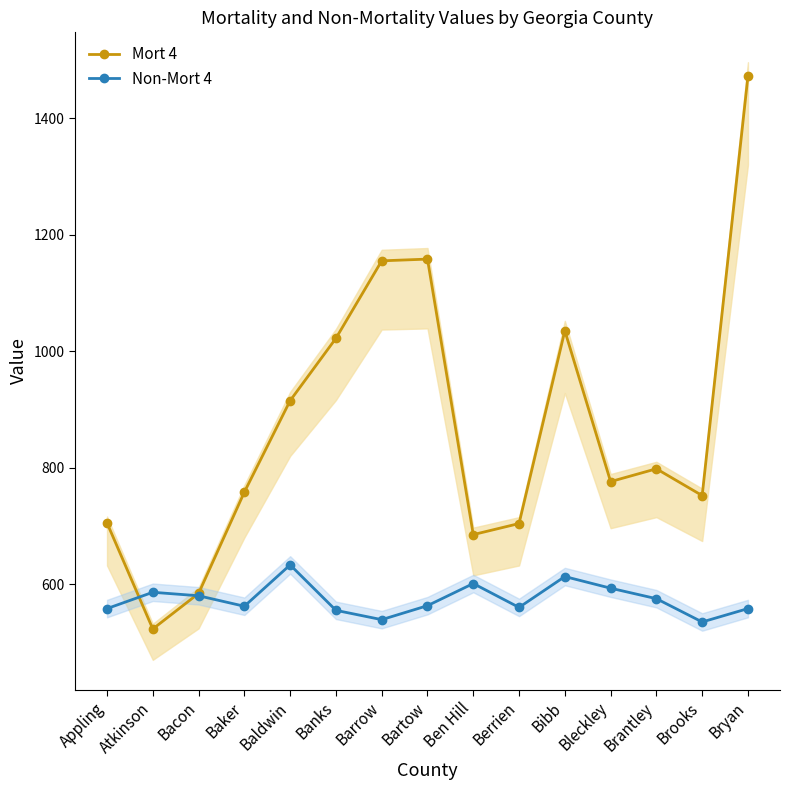

What is the value of the Mort 4 point at the 7th from the left?

1155